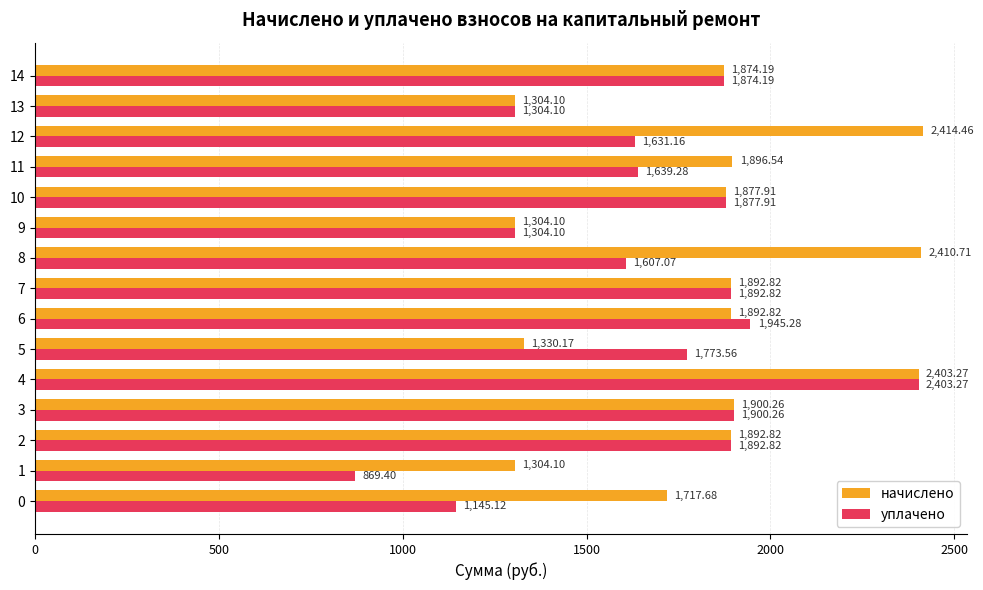

Between 9 and 11, which series saw the biggest shift?

начислено